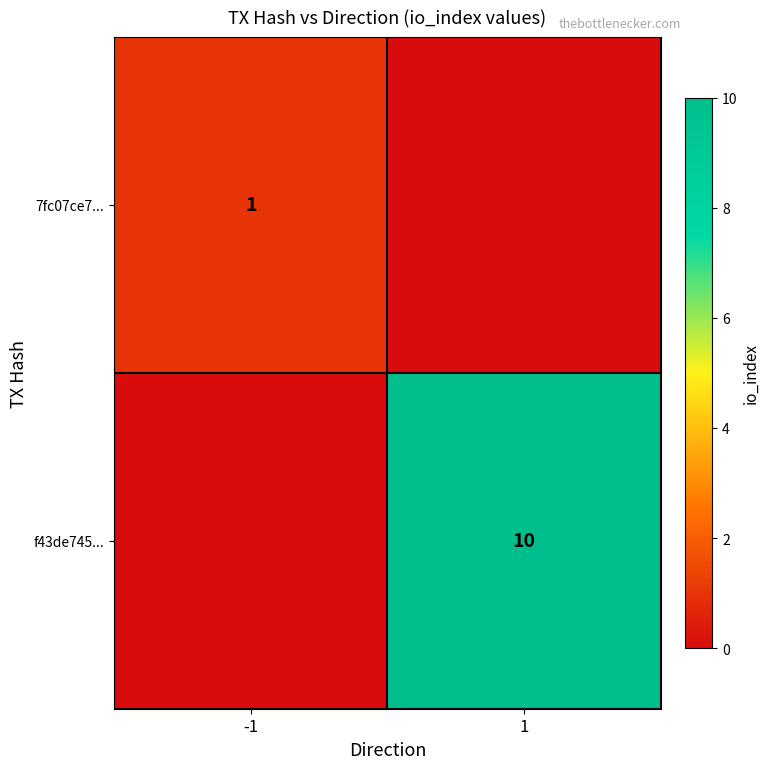

The 7fc07ce7... series shows 1 at -1. True or false?

True